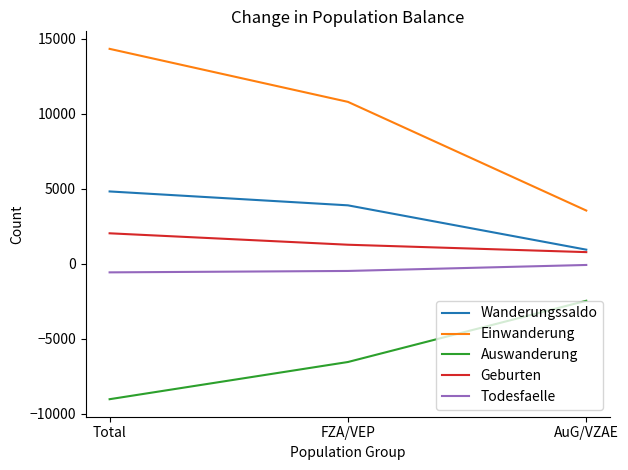

Does the chart display data point markers on the line(s)?

No